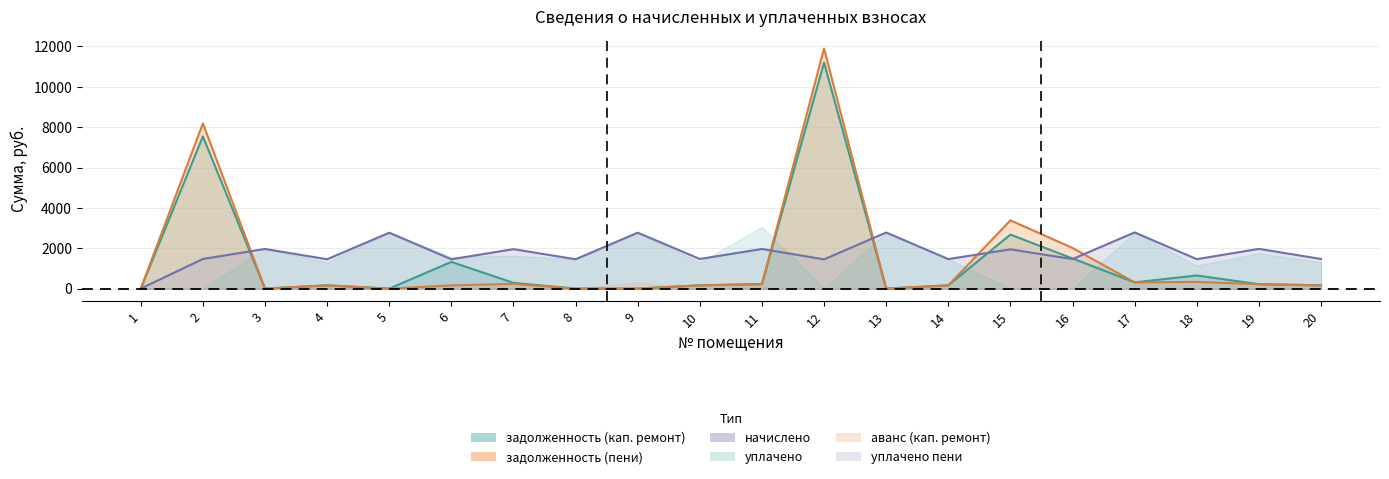

At which category does задолженность (пени) reach its first local peak?

2